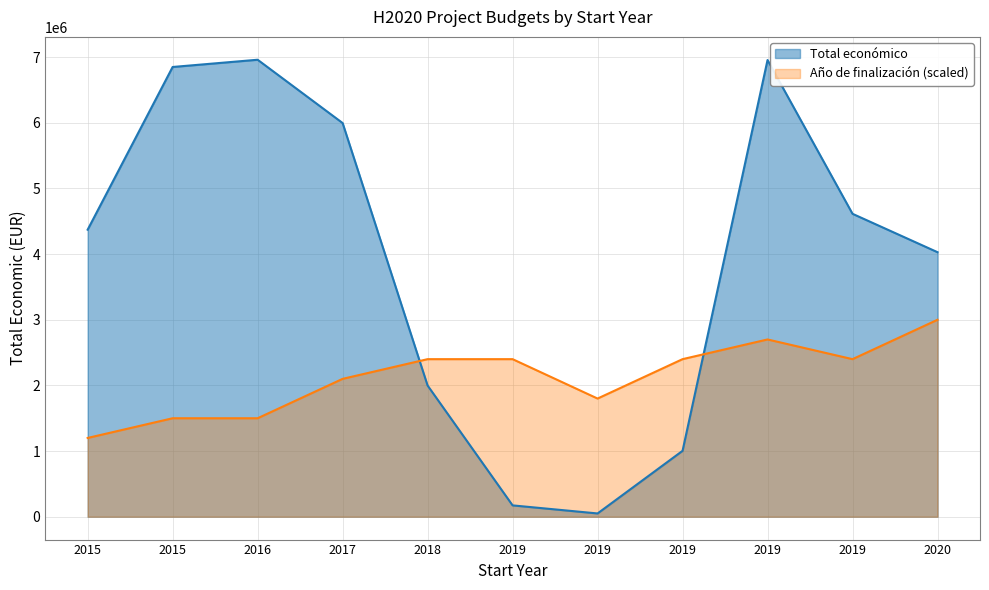

List the labels in order of value, smallest first.

2019, 2019, 2019, 2018, 2020, 2015, 2019, 2017, 2015, 2019, 2016